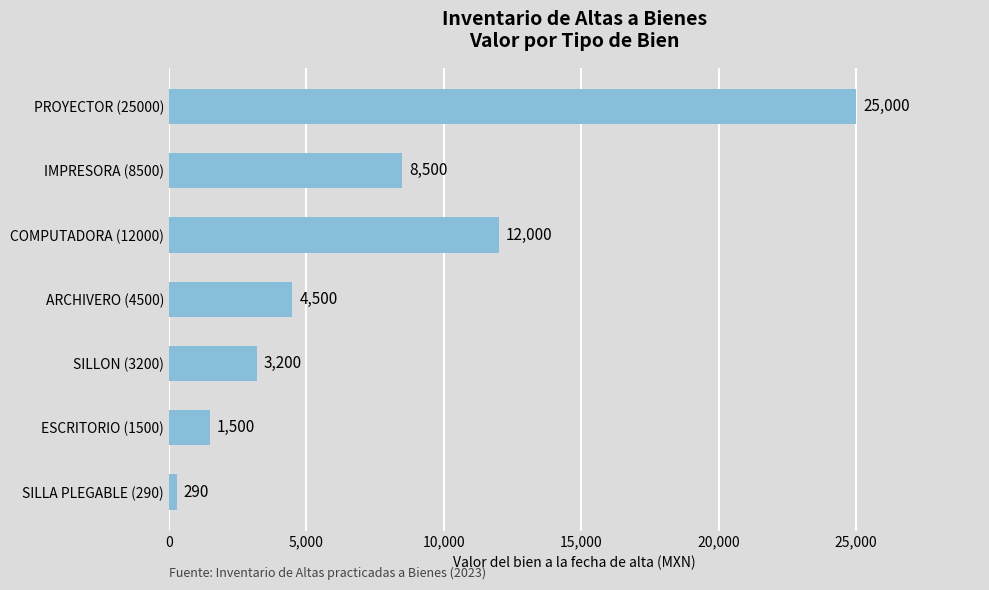

At which label is the value closest to 12645?

COMPUTADORA (12000)